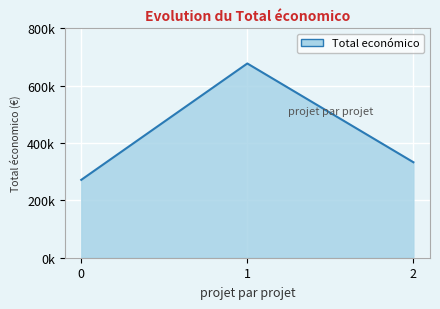

What is the difference between the maximum and minimum values?

405873